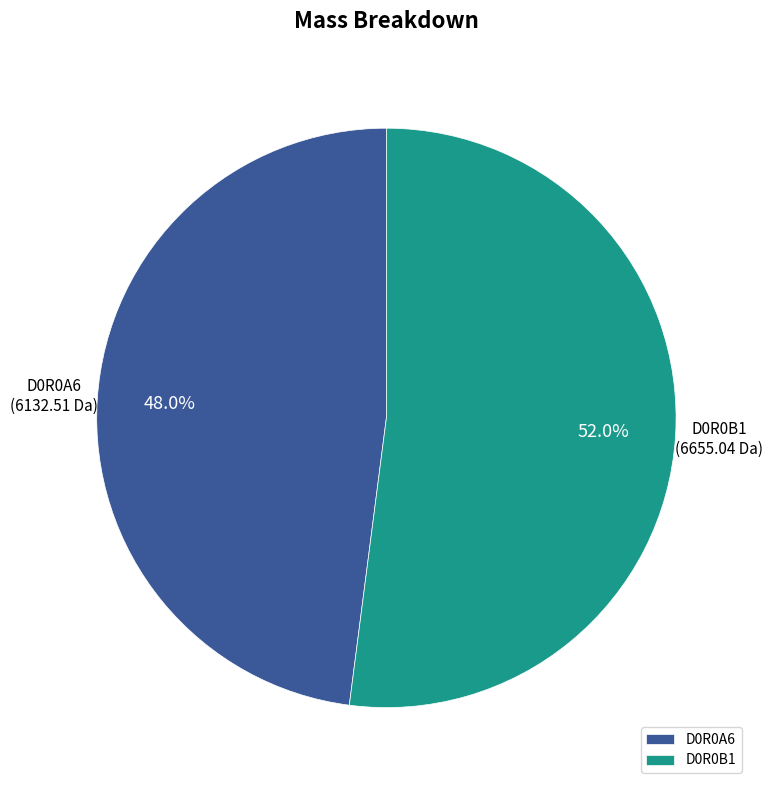

What is the smallest slice in the pie chart?

D0R0A6